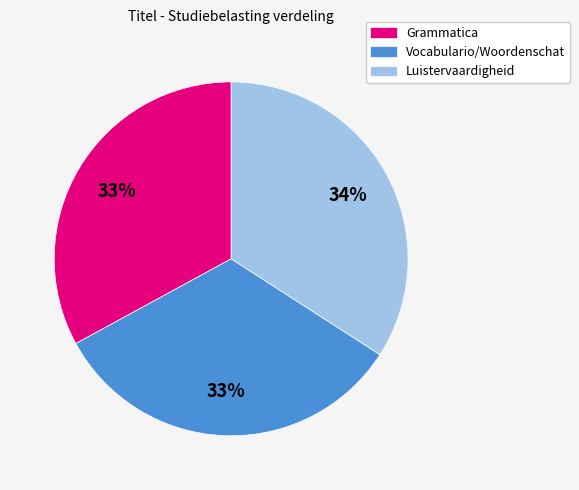

To the nearest percent, what is the combined percentage of Luistervaardigheid and Grammatica?

67%